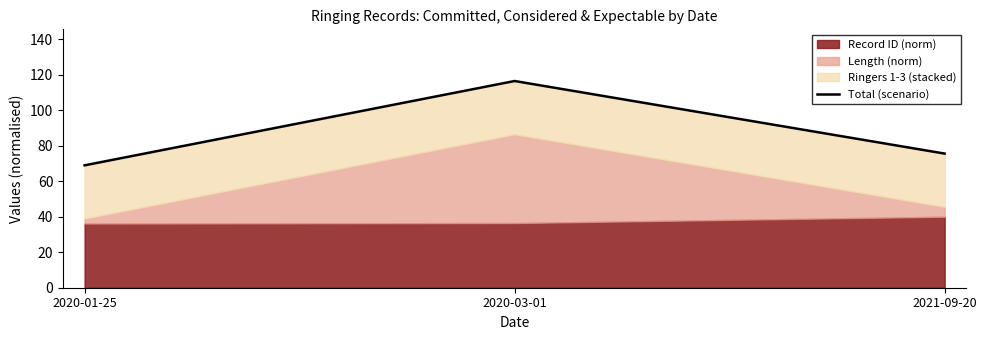

Reading left to right, list all the values displayed in this chart.

2020-01-25=68.9	2020-03-01=116.4	2021-09-20=75.6